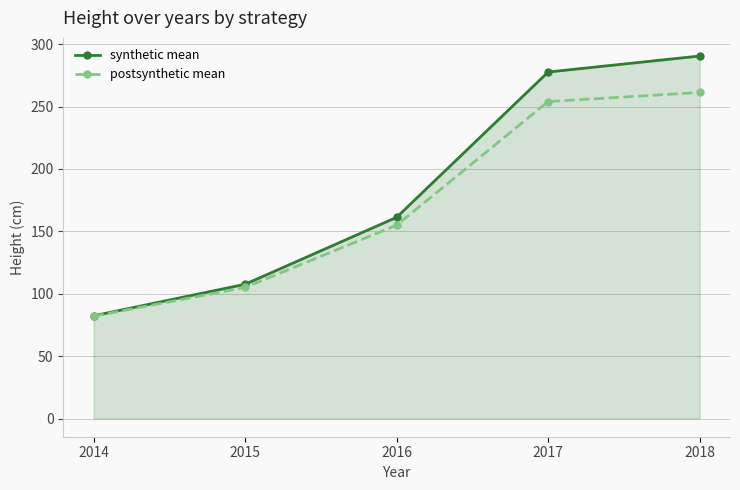

At which label is postsynthetic mean closest to 171?

2016